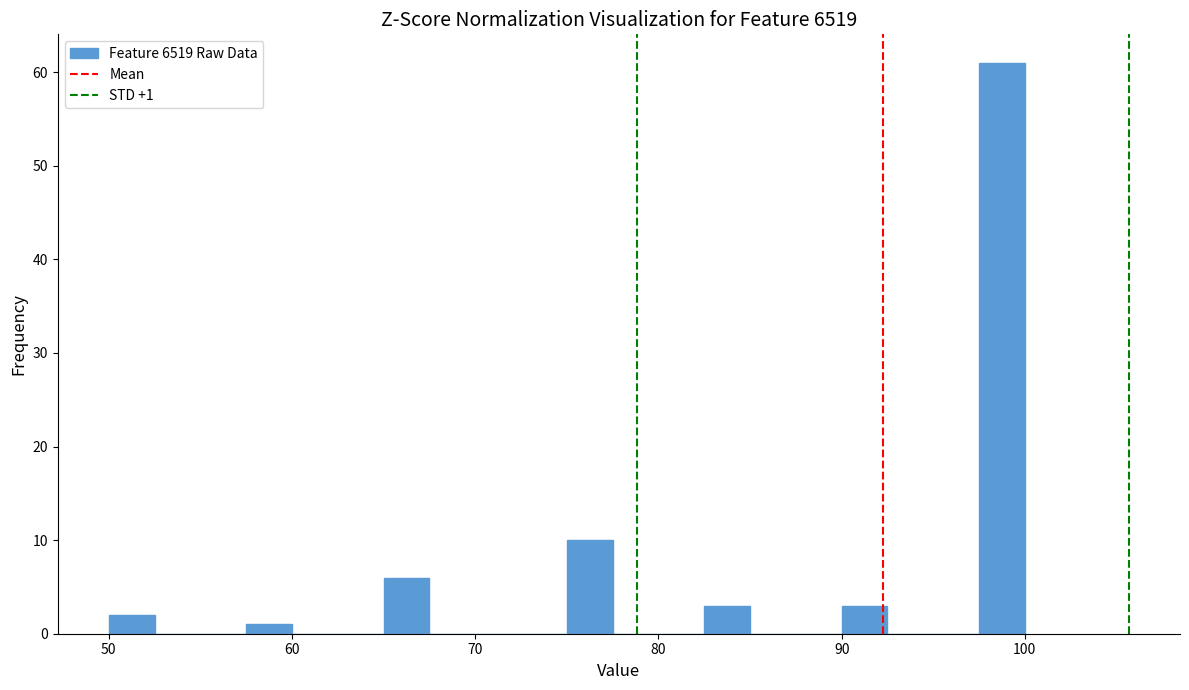

Around what value on the x-axis is the tallest bar? Give the approximate position of its centre, as read against the axis.

99